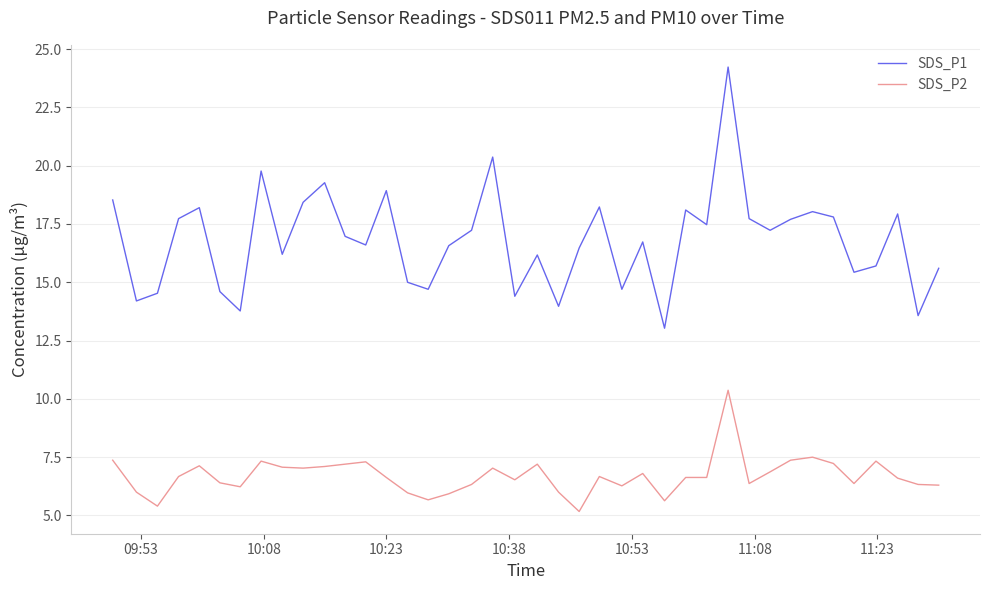

Which series has the largest range (max minus min)?

SDS_P1